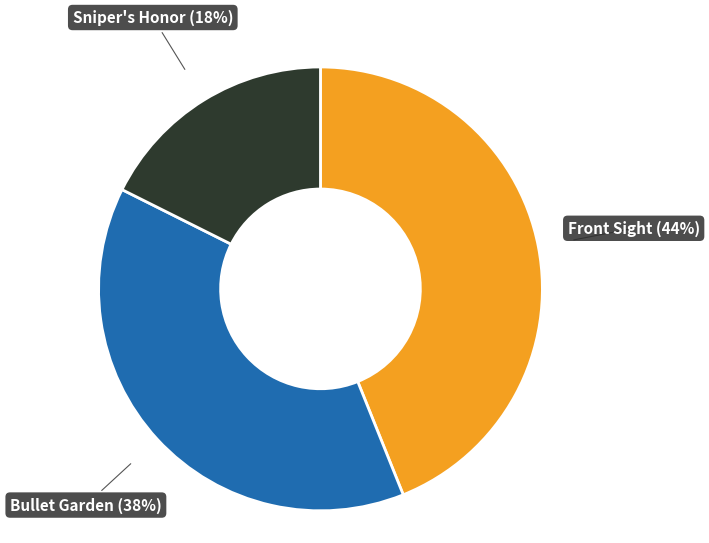

Is there a majority slice in this chart?

No